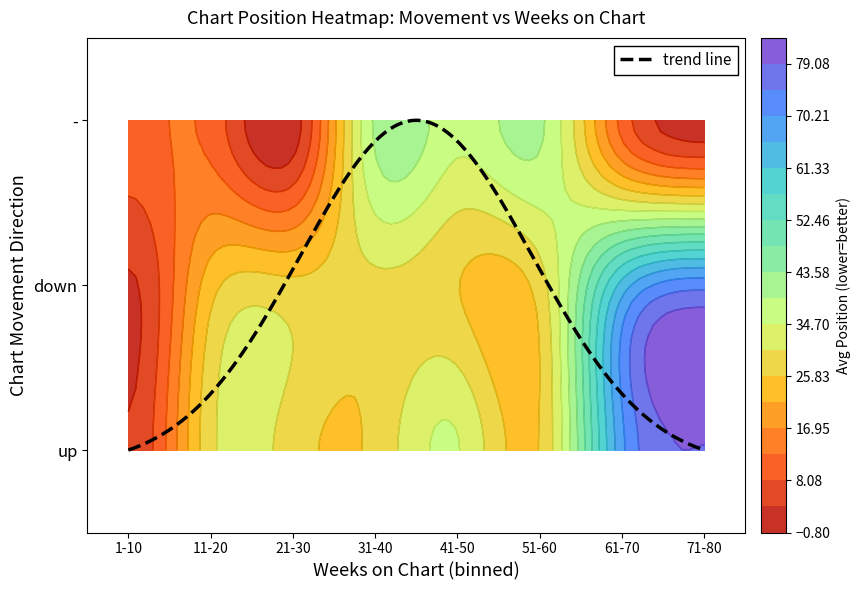

At which category does the chart reach its peak across all series?

71-80